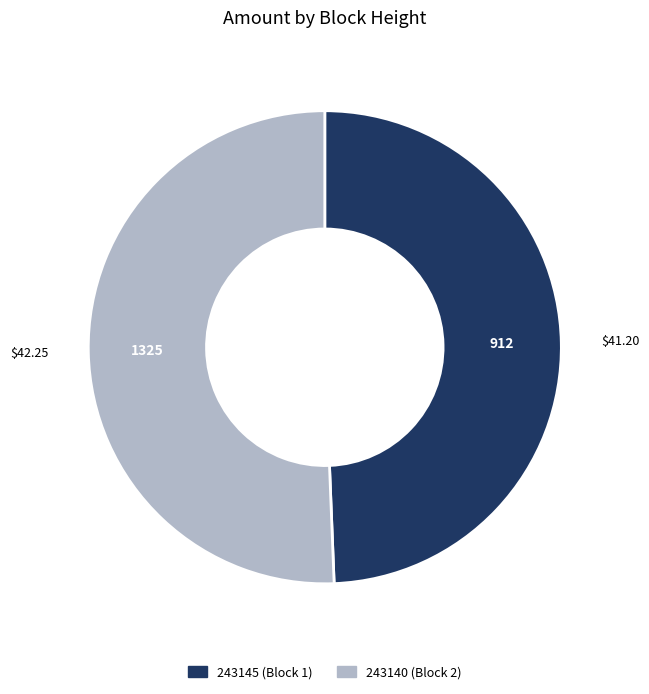

The 243140 slice represents 60% of the pie. True or false?

False